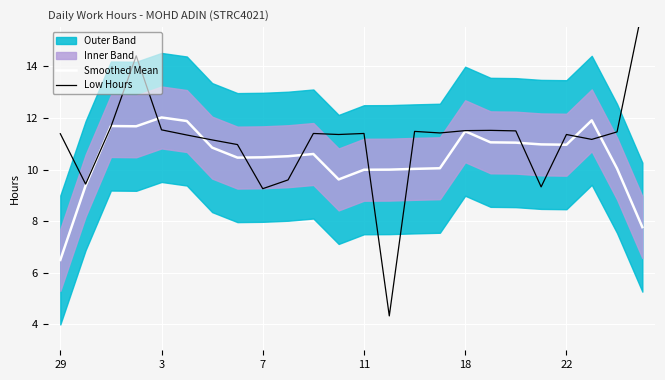

What is the value of the Low Hours point at the 16th from the left?

11.4